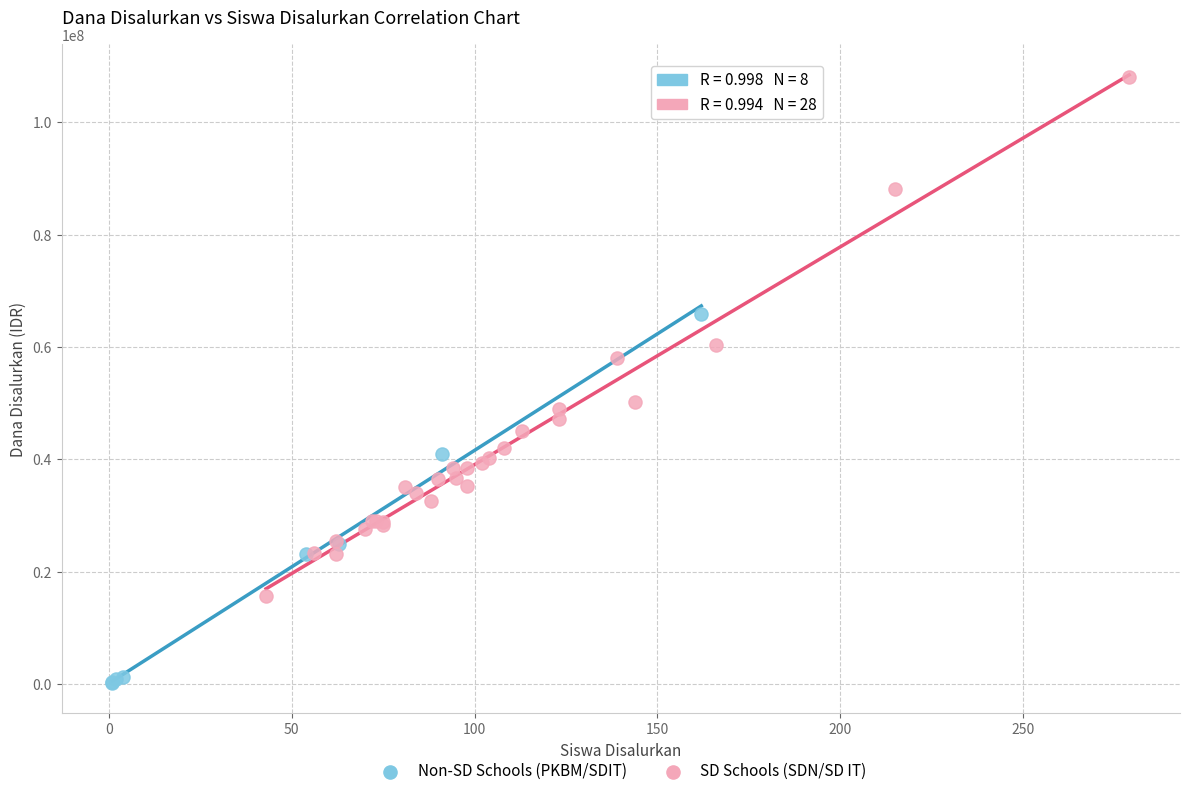

Which series reaches the minimum Y coordinate?

Non-SD Schools (PKBM/SDIT)